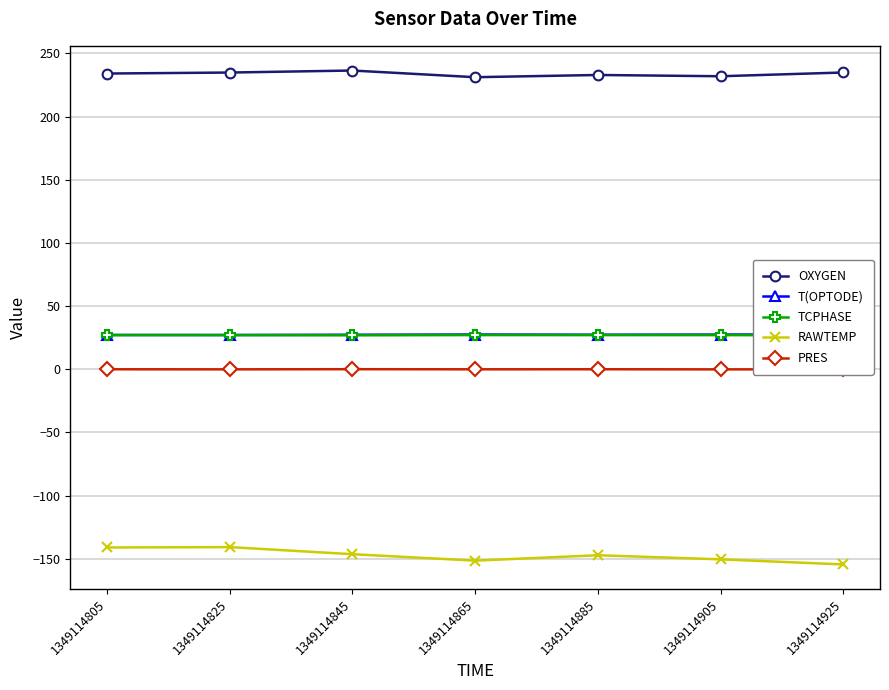

The OXYGEN series shows 85.4 at 1349114865. True or false?

False